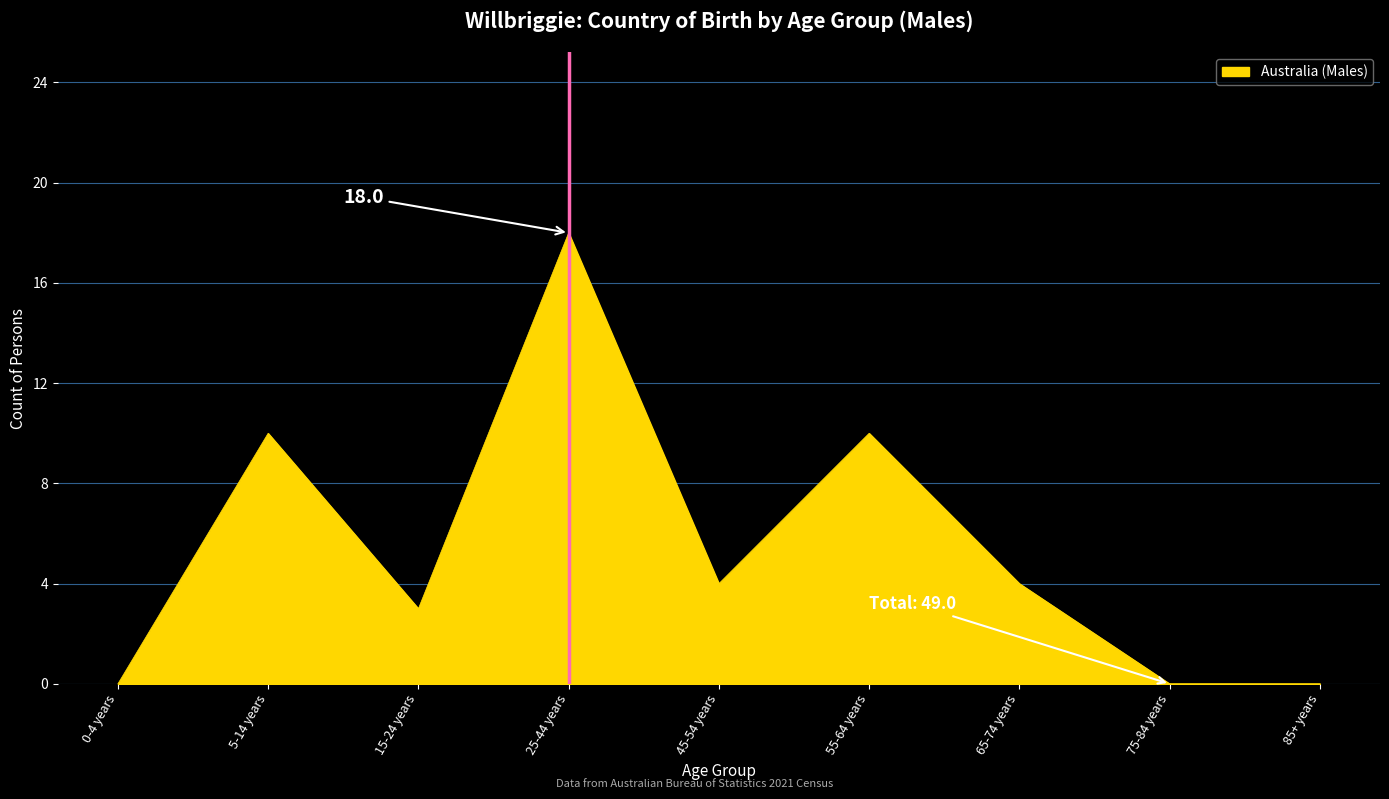

What is the maximum value shown in the chart?

18